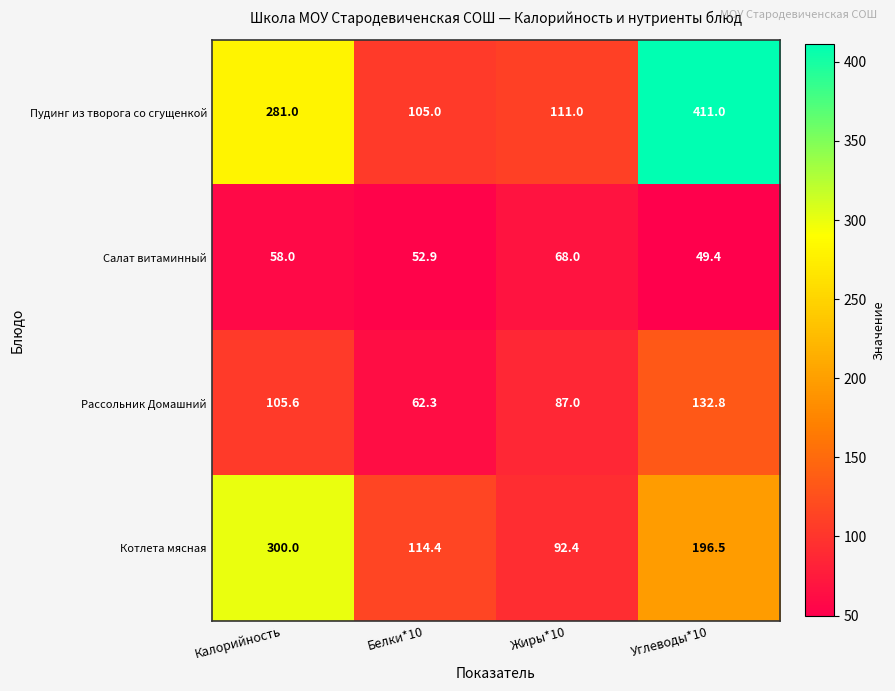

What is the sum of the Пудинг из творога со сгущенкой values at Калорийность and Жиры*10?

392.0